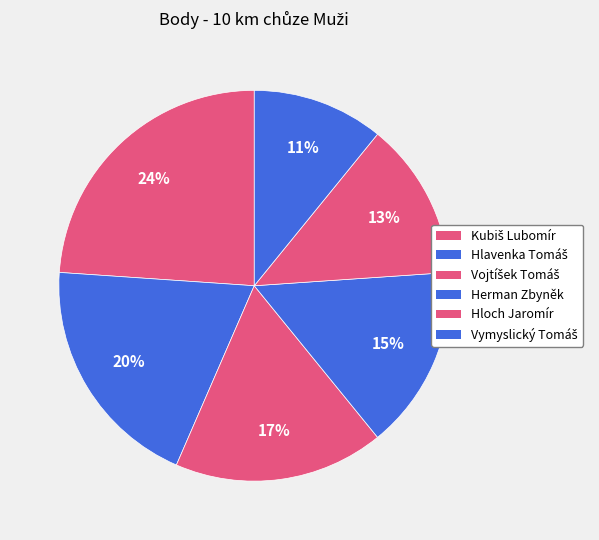

Is it true that Herman Zbyněk is 15% of the pie?

True